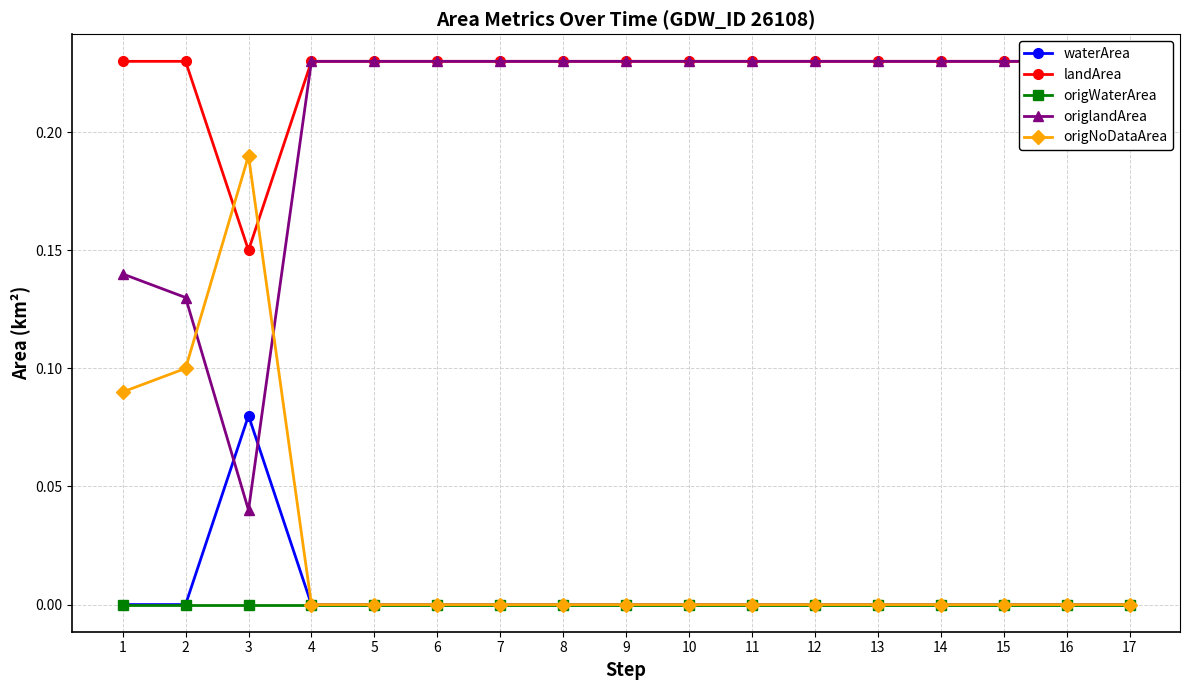

What are all the series names shown in the legend?

waterArea, landArea, origWaterArea, origlandArea, origNoDataArea